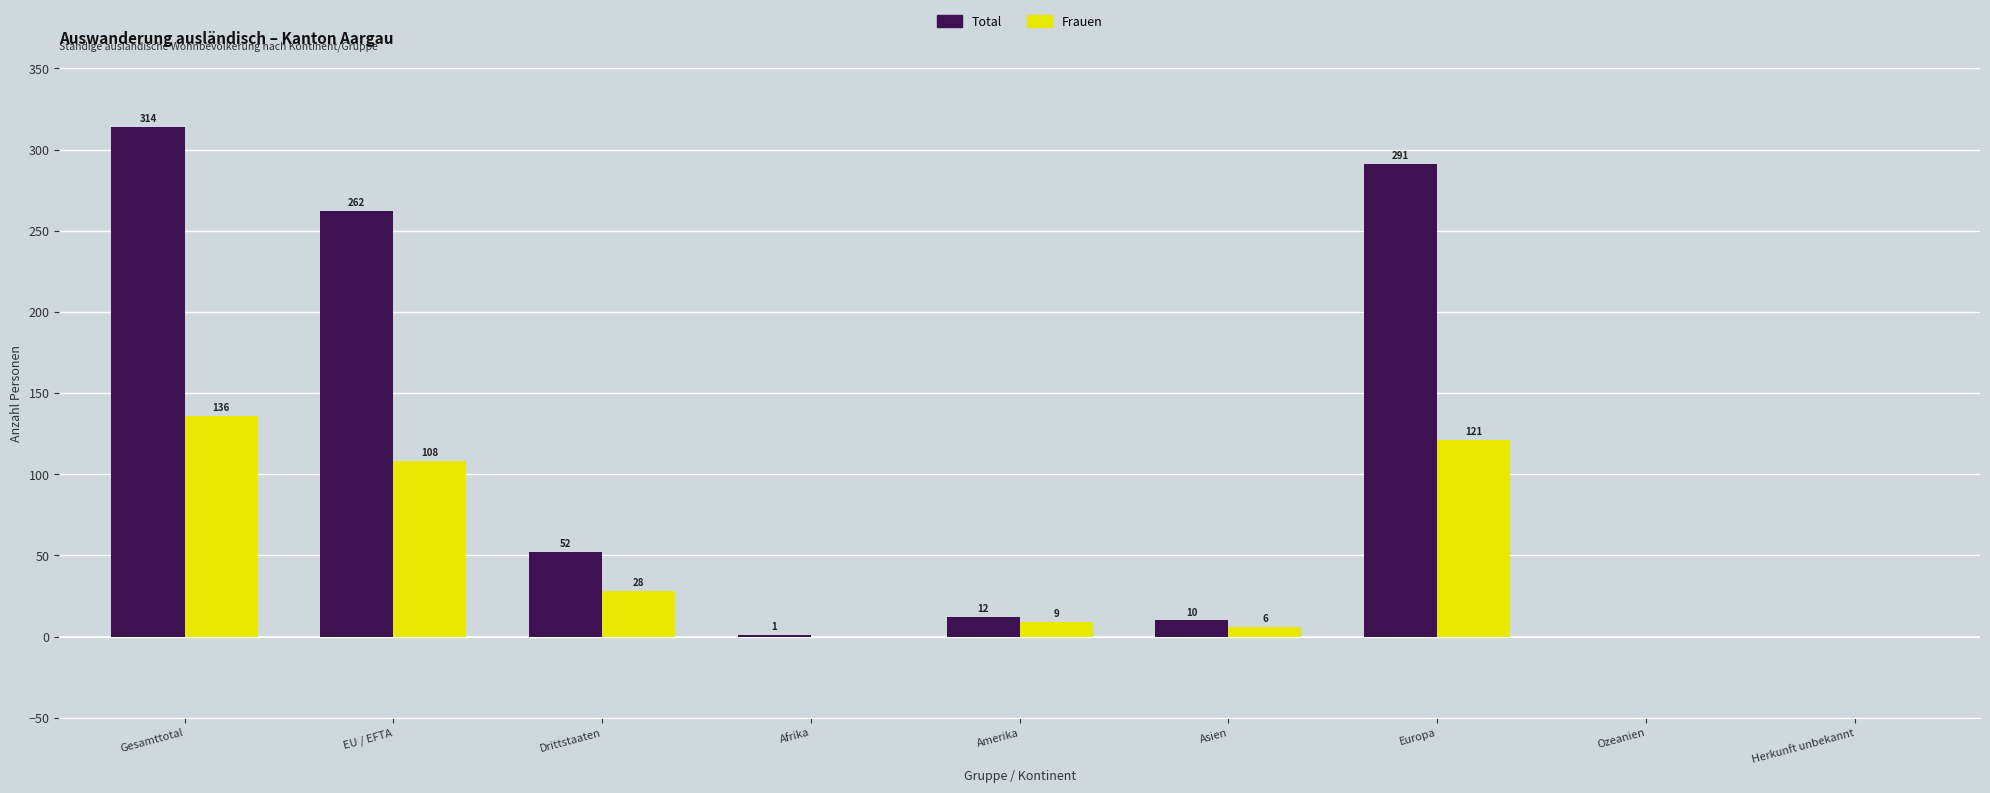

What is the difference between the Frauen values at Gesamttotal and Europa?

15